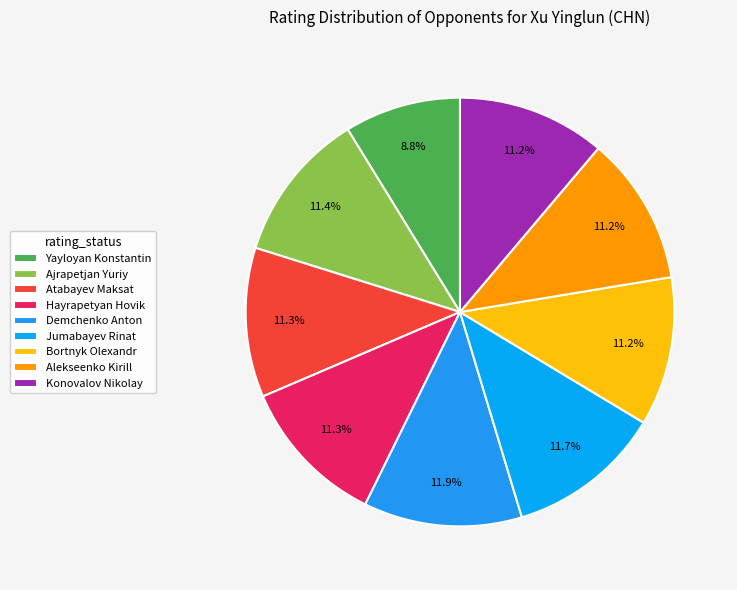

What is the smallest slice in the pie chart?

Yayloyan Konstantin